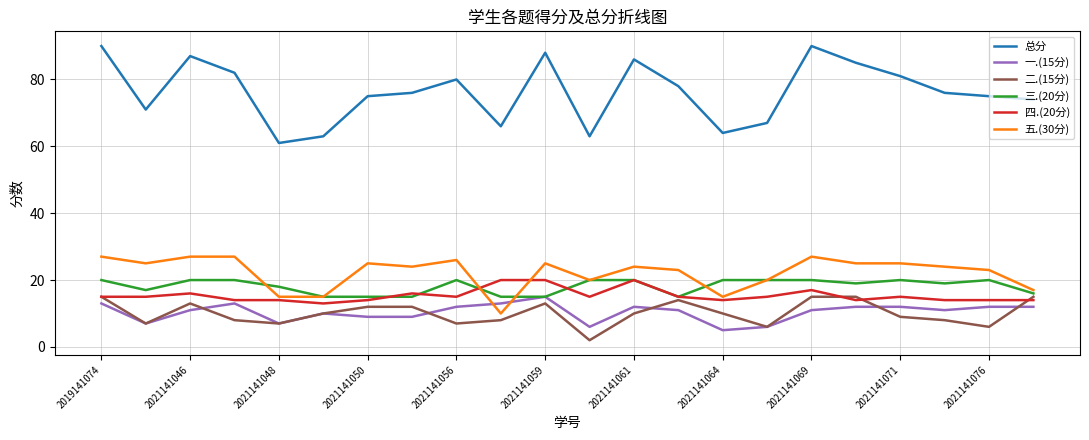

Which series has the largest total across all categories?

总分